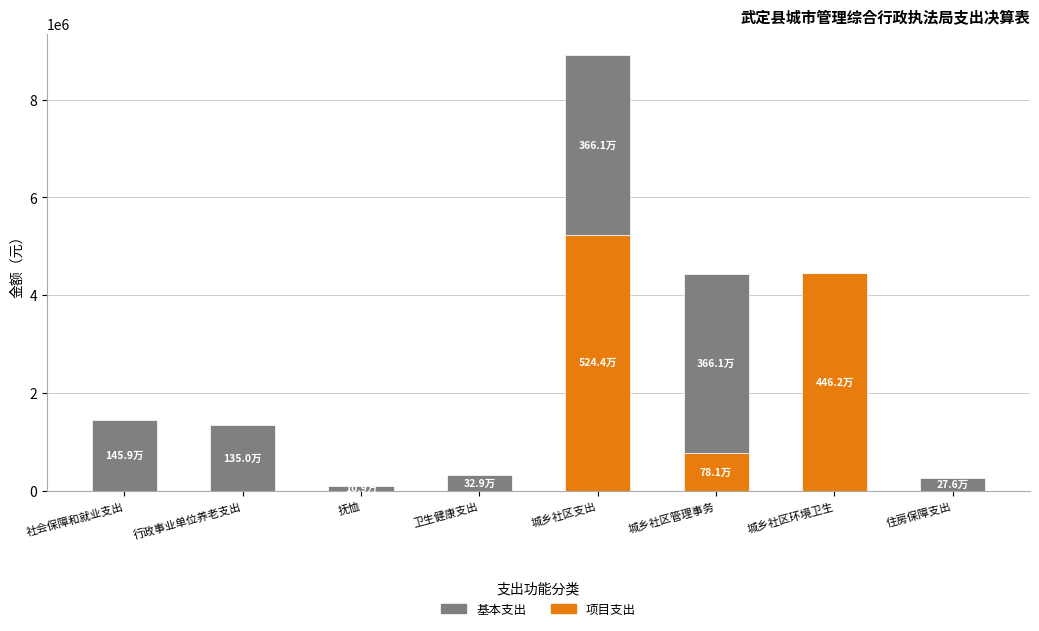

At which category is the sum across all series the highest?

城乡社区支出